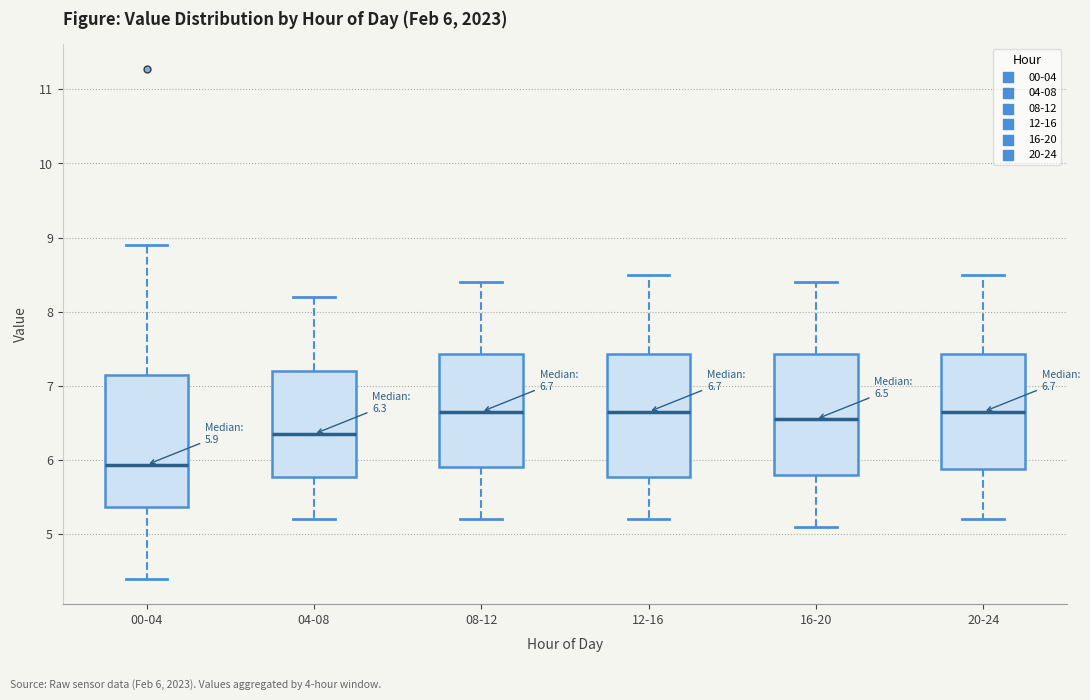

Which box is the tallest, from its lower edge to its upper edge?

00-04